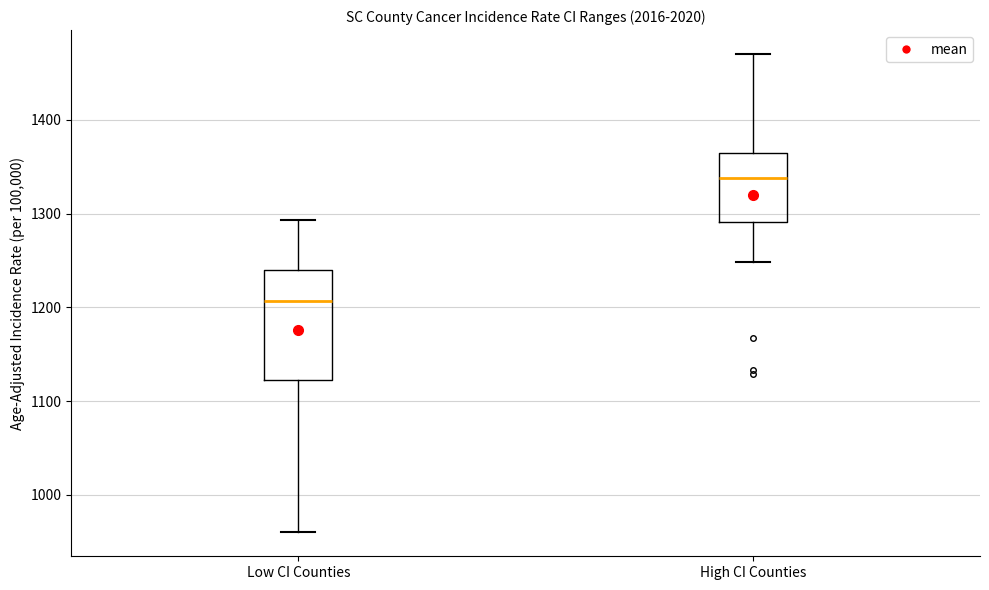

Reading left to right, transcribe this box plot: for each box, give where its median line is, the range the box spans, and where its two whiskers end, as read against the y-axis. The values are not printed on the chart, so give them approximately, as read against the axis.

Low CI Counties: median 1210, box 1120 to 1240, whiskers 960 to 1290
High CI Counties: median 1340, box 1290 to 1360, whiskers 1250 to 1470